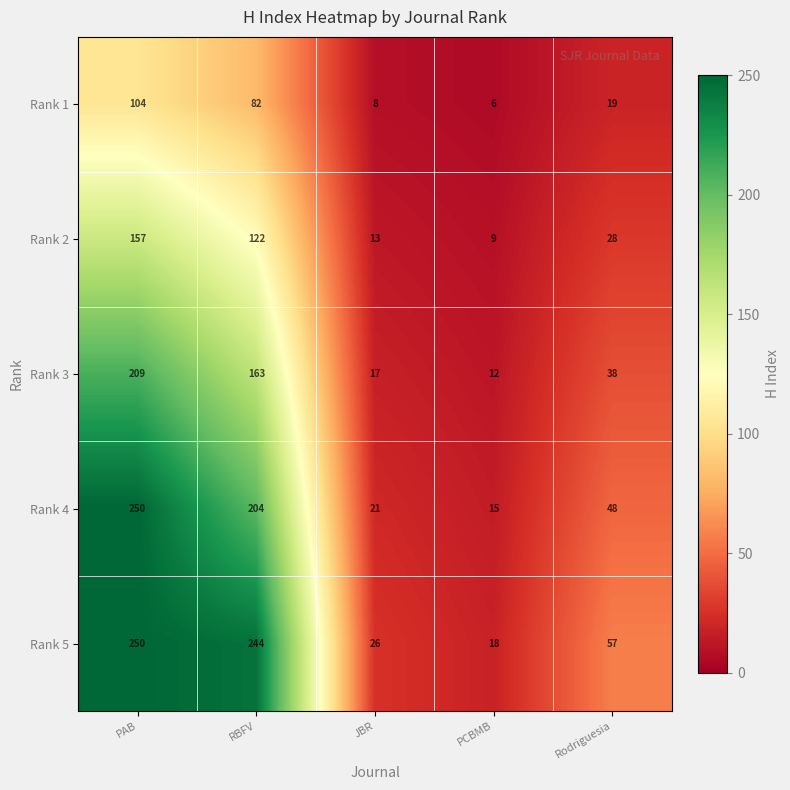

What is the total value across all series at PAB?

970